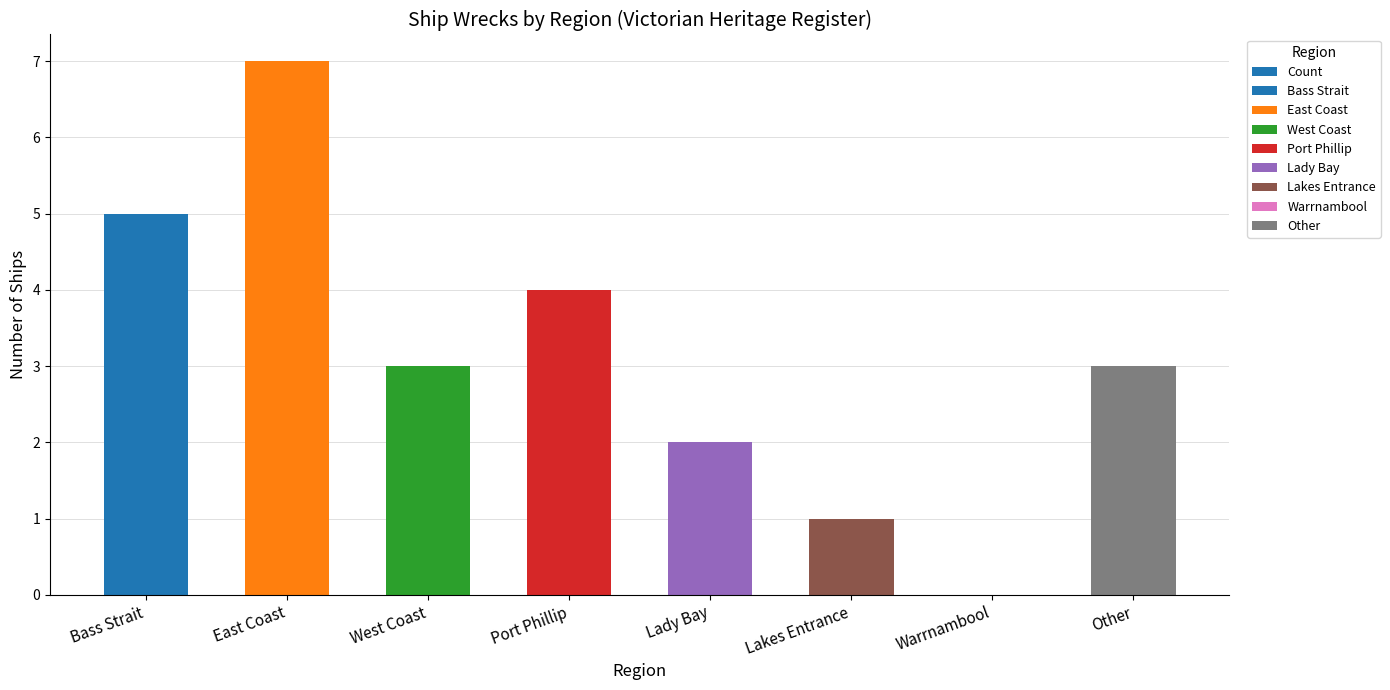

What is the label of the 3rd bar from the right?

Lakes Entrance